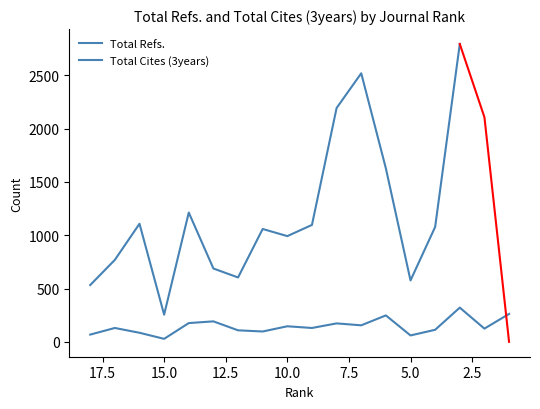

Rank the categories by value from lowest to highest.

15, 5, 18, 16, 11, 12, 4, 2, 17, 9, 10, 7, 8, 14, 13, 6, 1, 3